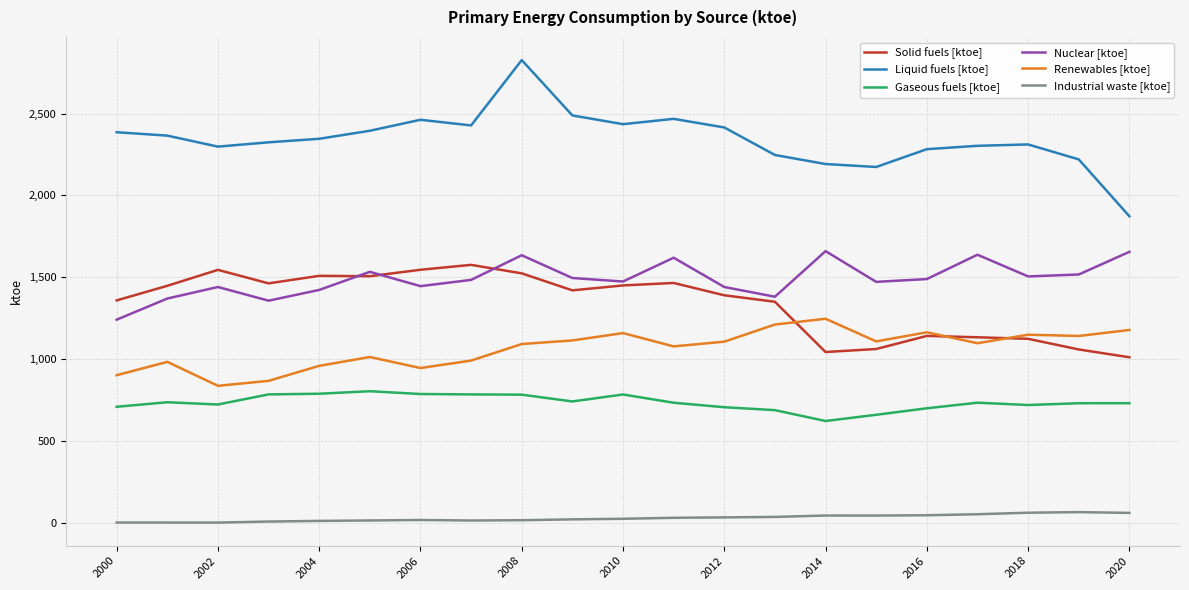

How many values in the Renewables [ktoe] series are below 1096?

10